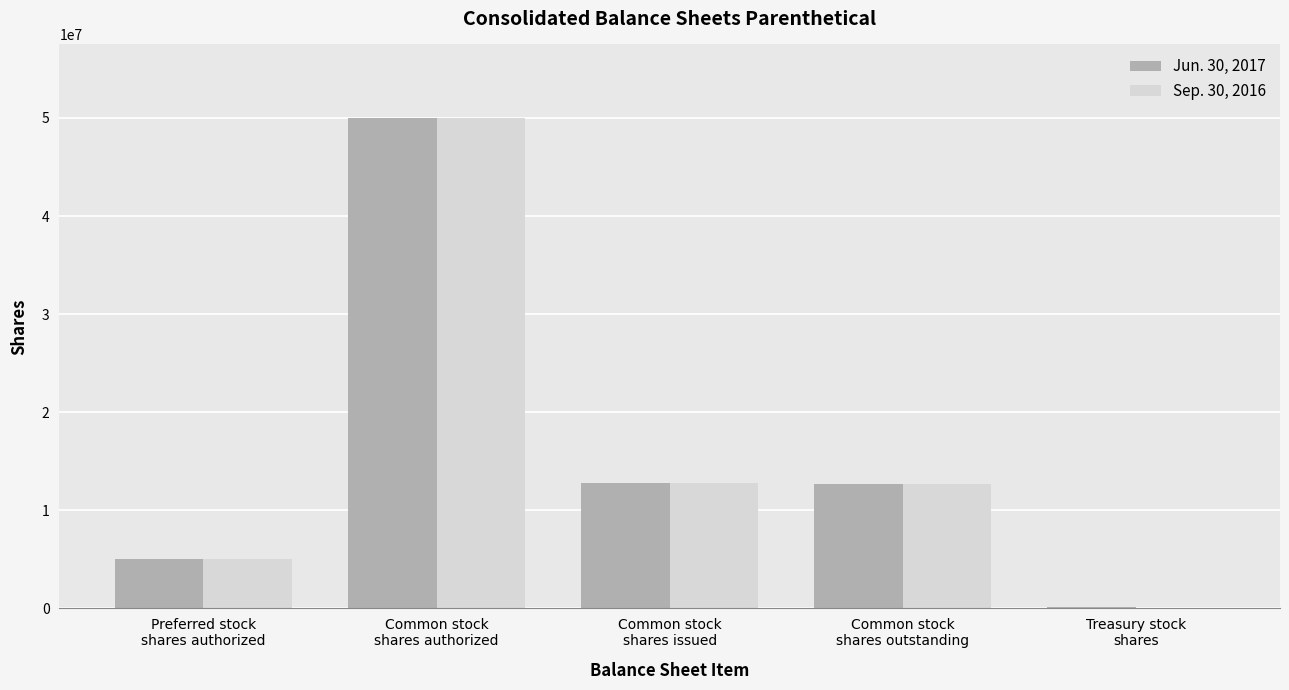

What is the greatest value displayed?

50000000